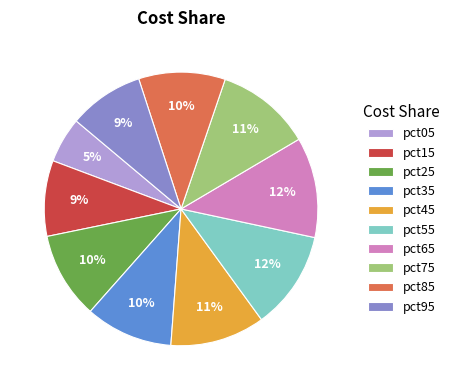

To the nearest percent, what is the combined percentage of pct55 and pct75?

23%